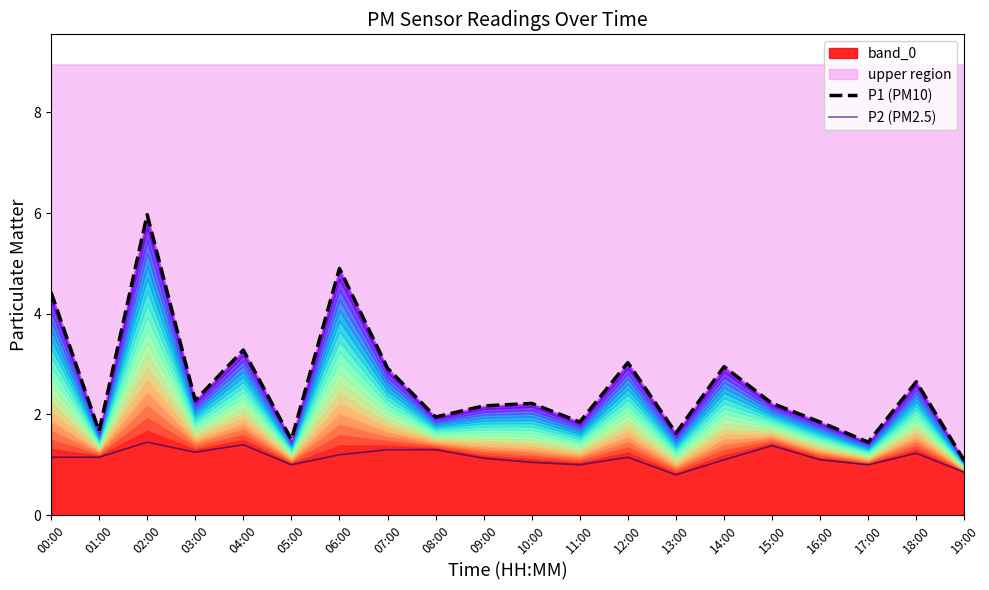

Which series changed the most between 06:00 and 14:00?

P1 (PM10)